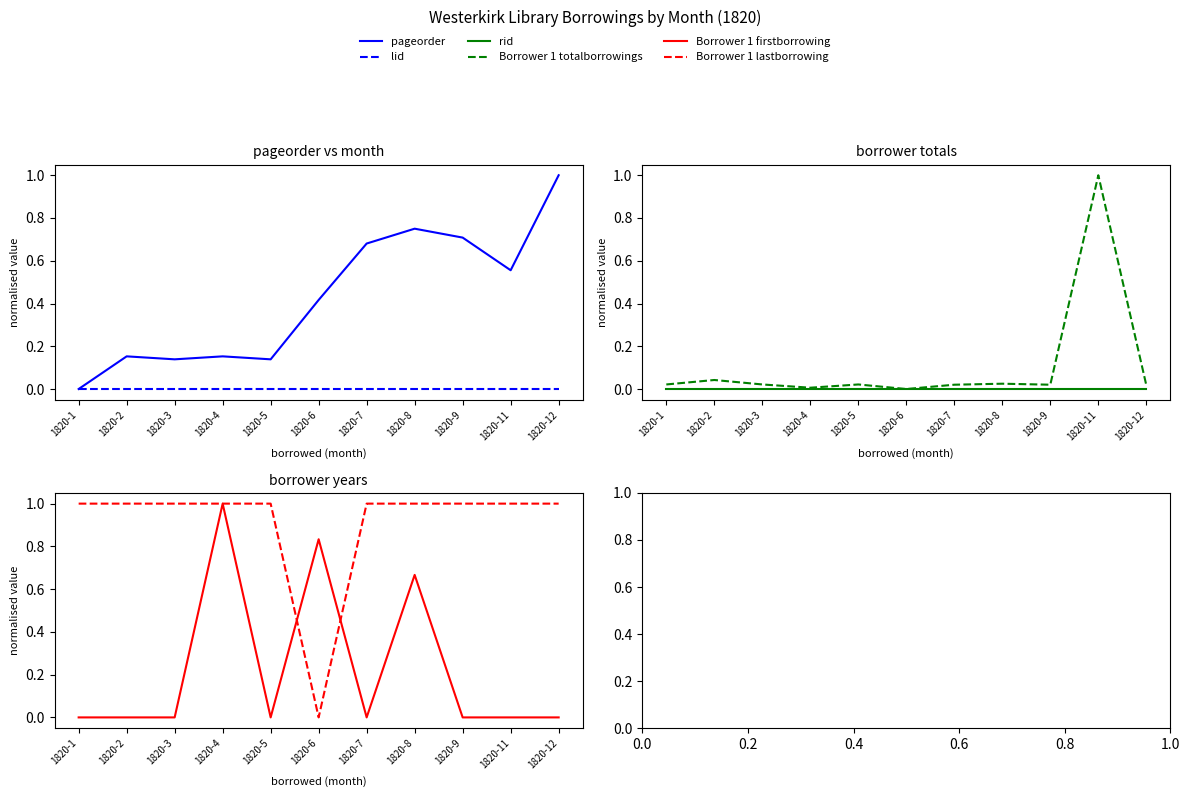

What is the total value across all series at 1820-8?

2.4